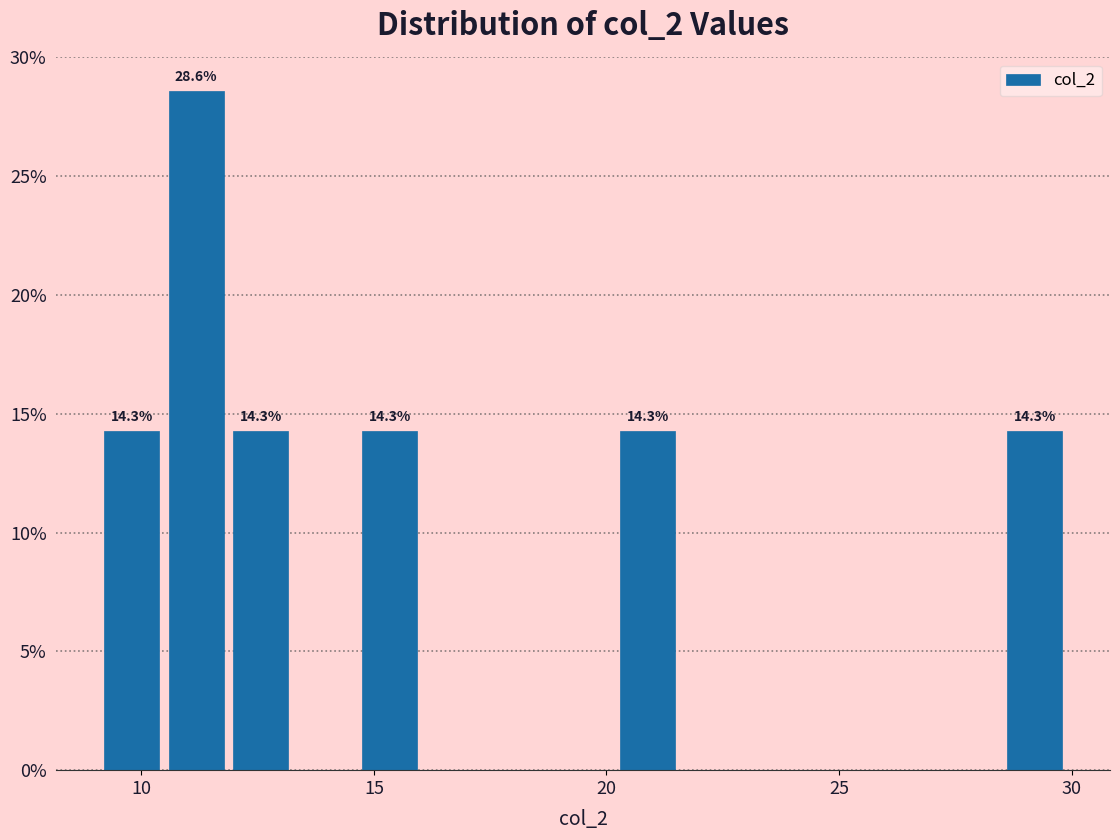

Read against the x-axis, roughly where is the centre of the tallest bar?

11.0